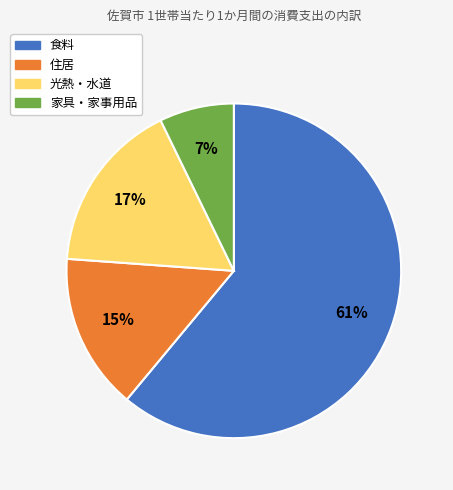

Count the number of slices in the pie.

4